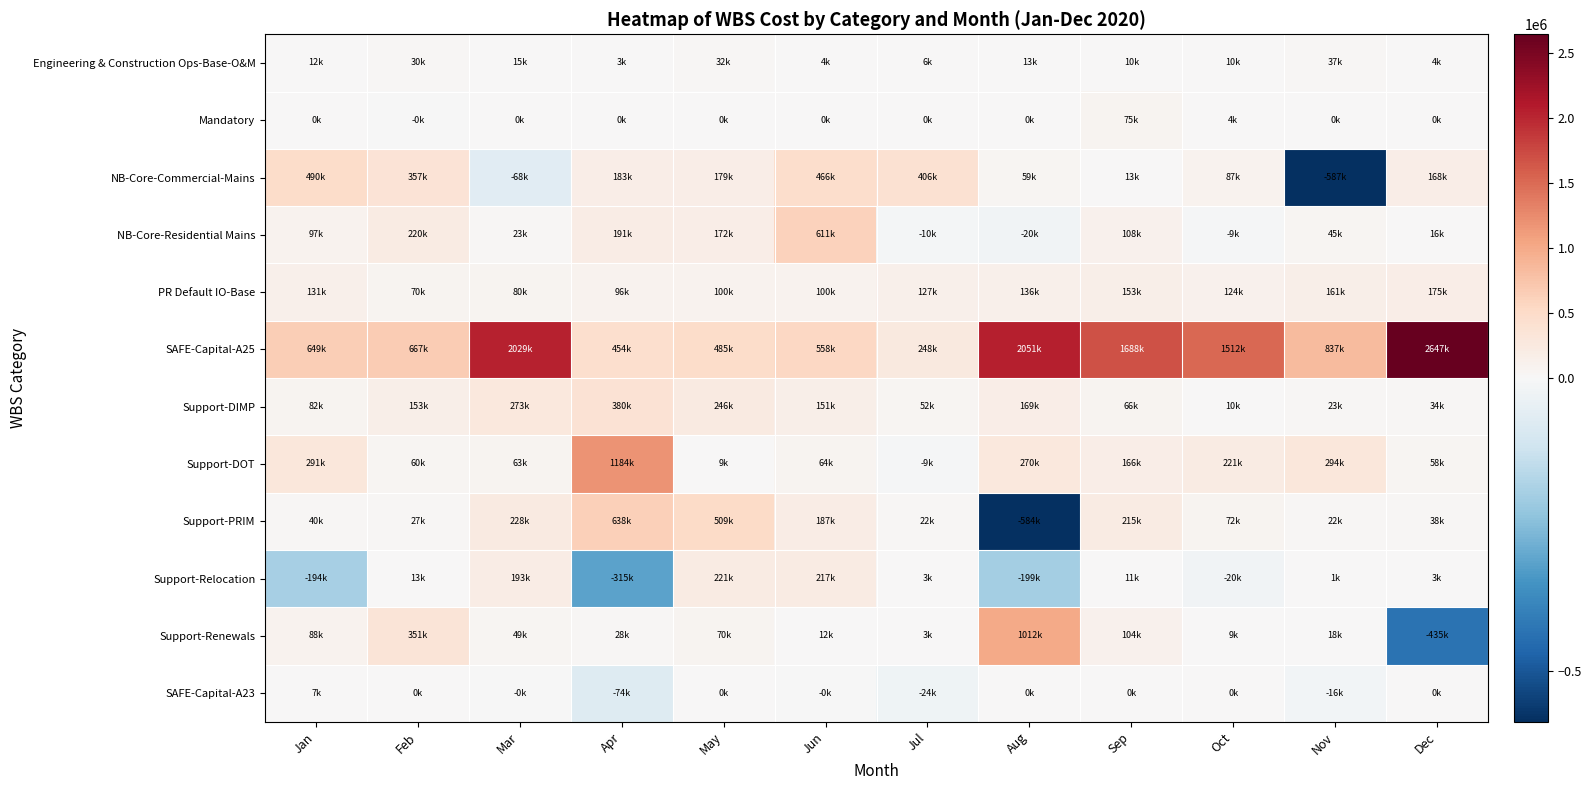

Reading left to right, extract all data points from this chart.

Engineering & Construction Ops-Base-O&M: Jan=12140.4	Feb=30224.1	Mar=15031.4	Apr=2719.0	May=32256.4	Jun=4106.1	Jul=6040.8	Aug=13448.0	Sep=10323.4	Oct=10382.3	Nov=37038.3	Dec=4343.5
Mandatory: Jan=0.0	Feb=-22.2	Mar=0.0	Apr=0.0	May=0.0	Jun=0.0	Jul=0.0	Aug=0.0	Sep=74543.3	Oct=4338.7	Nov=0.0	Dec=0.0
NB-Core-Commercial-Mains: Jan=490304.2	Feb=356993.5	Mar=-67967.8	Apr=183418.1	May=178782.8	Jun=466495.3	Jul=406216.4	Aug=58849.5	Sep=12754.6	Oct=87380.8	Nov=-586600.1	Dec=167580.7
NB-Core-Residential Mains: Jan=96881.9	Feb=219691.4	Mar=23008.3	Apr=191382.6	May=171767.9	Jun=610988.0	Jul=-9679.6	Aug=-20155.4	Sep=108300.2	Oct=-9105.6	Nov=45031.3	Dec=15962.6
PR Default IO-Base: Jan=131375.9	Feb=69923.5	Mar=79918.5	Apr=96206.1	May=100364.3	Jun=99703.6	Jul=126546.2	Aug=135556.6	Sep=153204.5	Oct=123994.0	Nov=161220.2	Dec=174558.5
SAFE-Capital-A25: Jan=648609.2	Feb=666612.2	Mar=2028930.1	Apr=453906.7	May=485106.6	Jun=557916.2	Jul=248392.4	Aug=2050504.3	Sep=1687569.0	Oct=1511935.4	Nov=836669.7	Dec=2647456.7
Support-DIMP: Jan=82347.6	Feb=152886.0	Mar=273245.7	Apr=380073.0	May=245986.5	Jun=151290.0	Jul=52161.1	Aug=168506.0	Sep=65505.6	Oct=10213.0	Nov=23480.0	Dec=33650.4
Support-DOT: Jan=291149.0	Feb=59923.0	Mar=63035.0	Apr=1184377.4	May=9440.7	Jun=63873.6	Jul=-8715.1	Aug=270081.7	Sep=166018.6	Oct=221387.6	Nov=294272.7	Dec=58202.3
Support-PRIM: Jan=39634.4	Feb=26917.5	Mar=227828.4	Apr=637564.6	May=508870.1	Jun=187480.3	Jul=21937.7	Aug=-584221.9	Sep=214701.7	Oct=71874.6	Nov=21983.0	Dec=37625.3
Support-Relocation: Jan=-193762.7	Feb=13414.2	Mar=192645.5	Apr=-315174.3	May=221067.4	Jun=216527.5	Jul=2791.6	Aug=-199222.1	Sep=11093.9	Oct=-20296.9	Nov=752.0	Dec=2854.5
Support-Renewals: Jan=88022.3	Feb=350917.5	Mar=49306.6	Apr=27616.6	May=69623.9	Jun=12493.0	Jul=3008.5	Aug=1011909.7	Sep=103684.5	Oct=9384.2	Nov=17519.1	Dec=-434680.5
SAFE-Capital-A23: Jan=7280.4	Feb=28.8	Mar=-439.7	Apr=-73830.7	May=144.0	Jun=-144.4	Jul=-23747.9	Aug=4.0	Sep=44.7	Oct=278.8	Nov=-15706.4	Dec=39.4